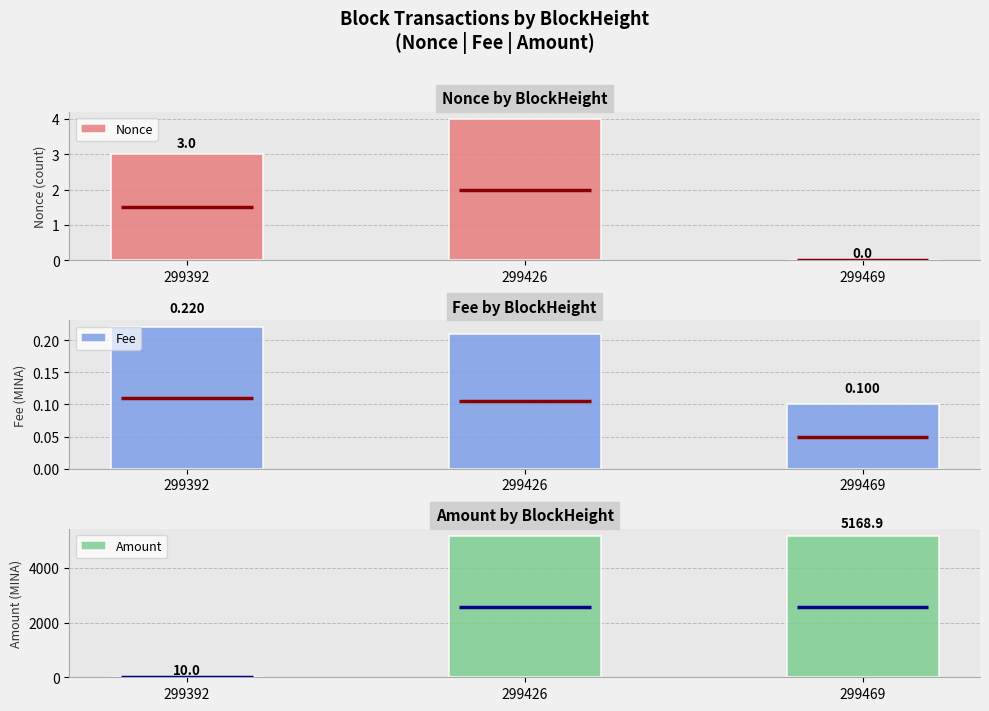

What value does the Amount series have at 299392?

10.0